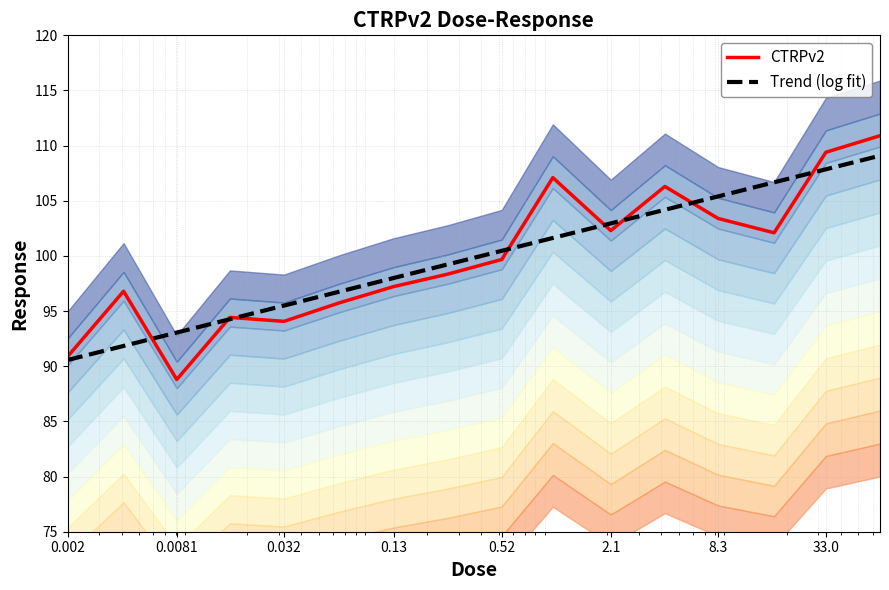

What is the spread (max minus min) of values at 8.3?

2.0